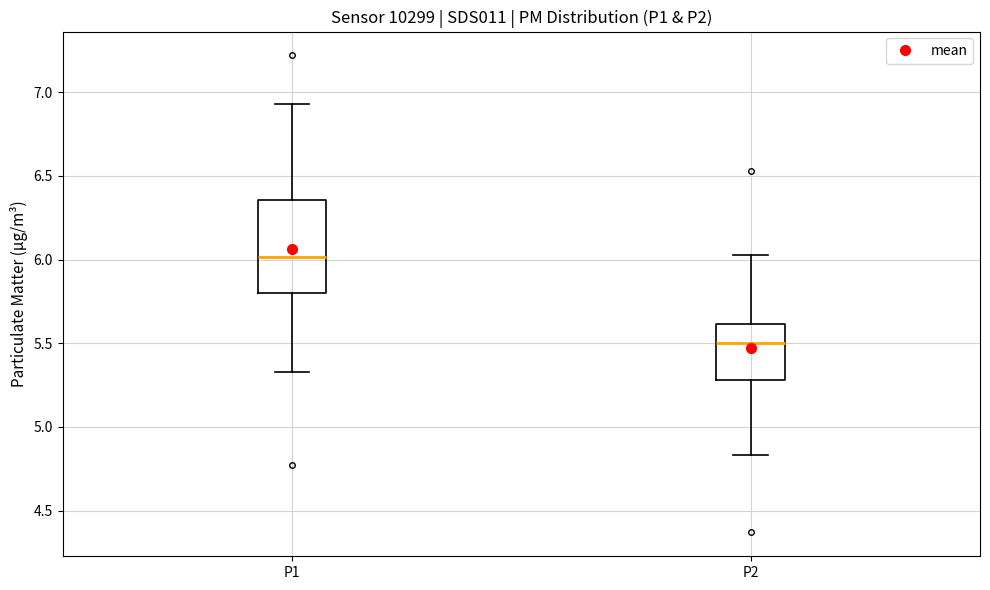

Where does the median line of the box for P1 sit on the y-axis? The values are not printed on the chart, so give them approximately, as read against the axis.

6.00